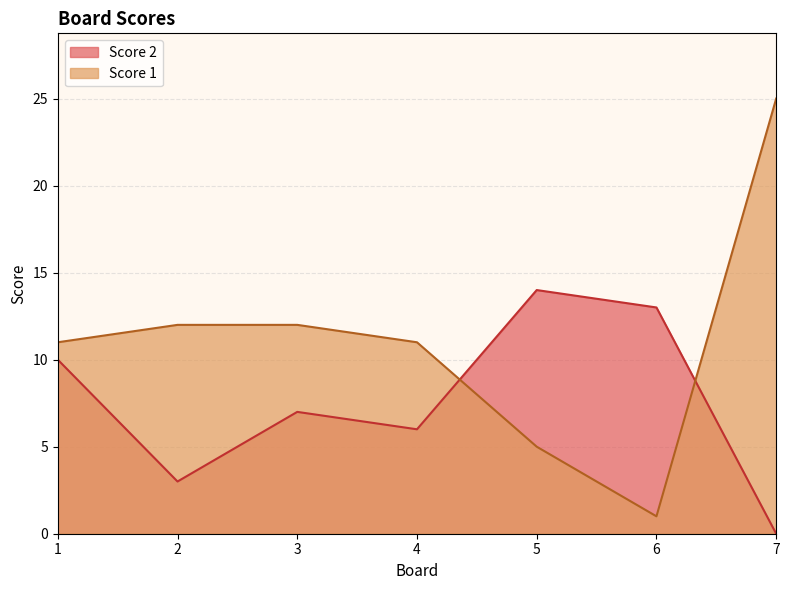

True or false: Score 2 has a value of 0 at 7.

True